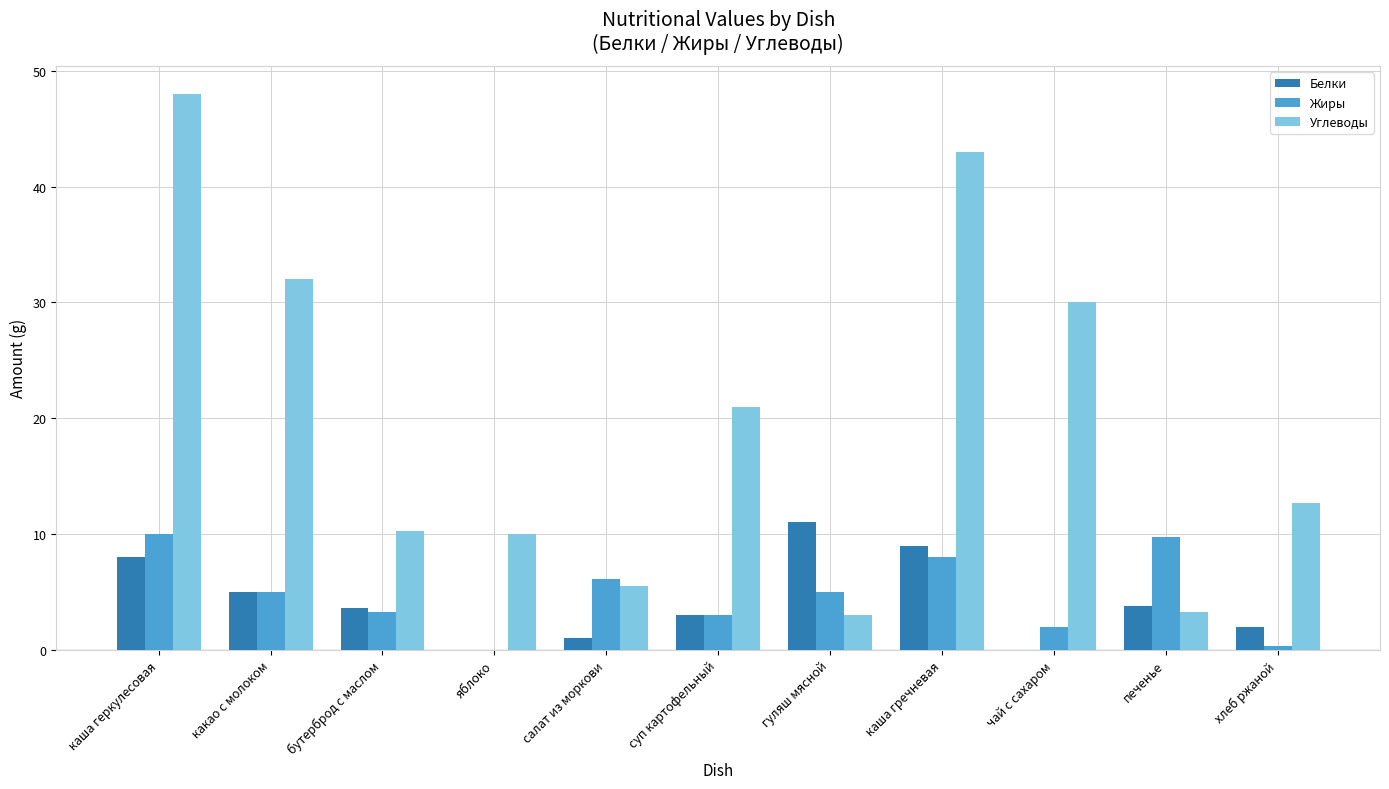

Is the value of Белки at бутерброд с маслом greater than the value of Углеводы at хлеб ржаной?

No